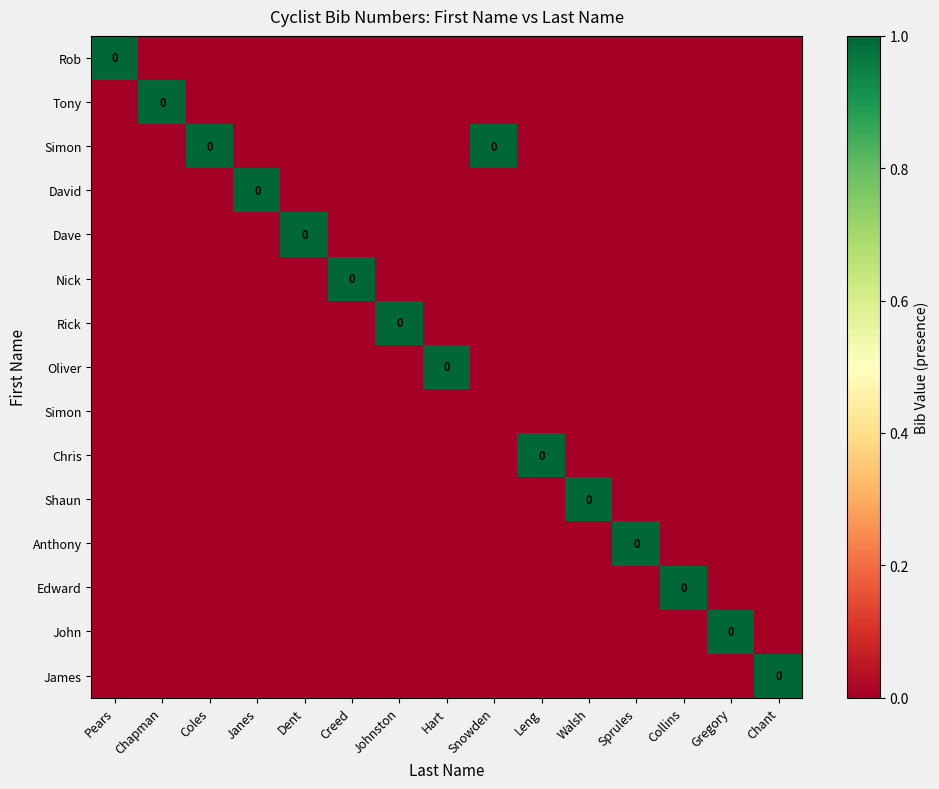

What is the total value across all series at Gregory?

1